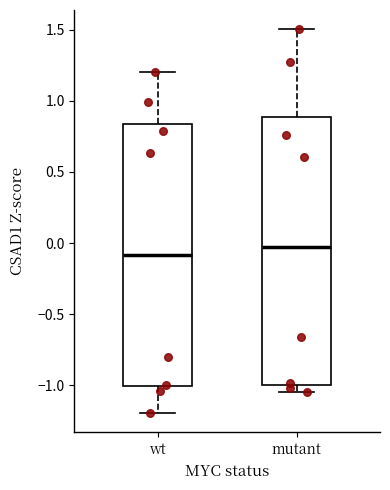

Which box's median line is the highest?

mutant